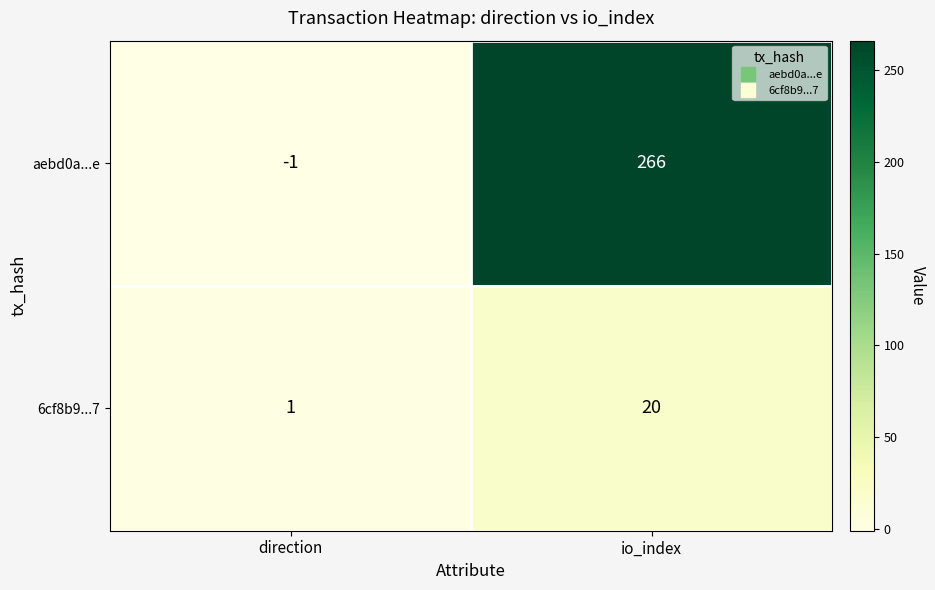

The aebd0a...e series shows 0 at direction. True or false?

False